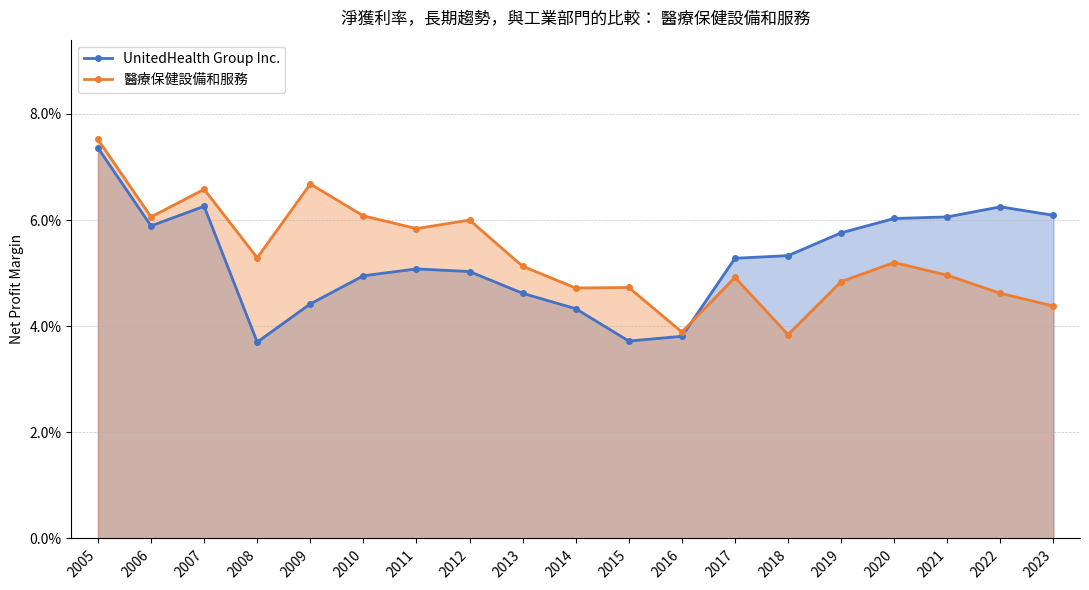

Which series changed the most between 2008 and 2021?

UnitedHealth Group Inc.